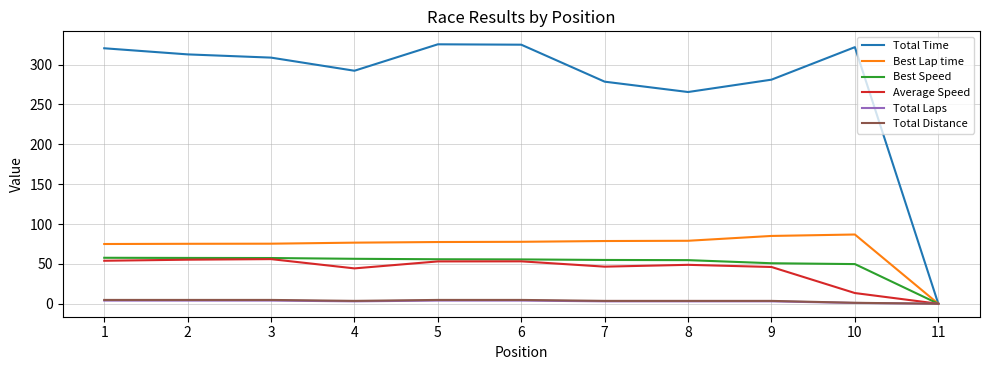

The Best Speed series shows 54.7 at 8. True or false?

True